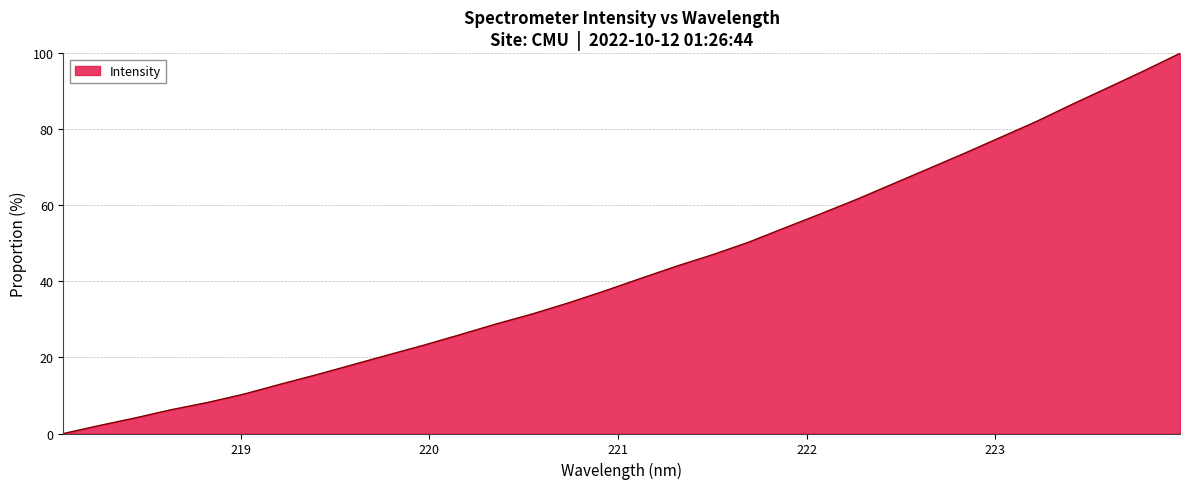

How many lines are shown in the chart?

1